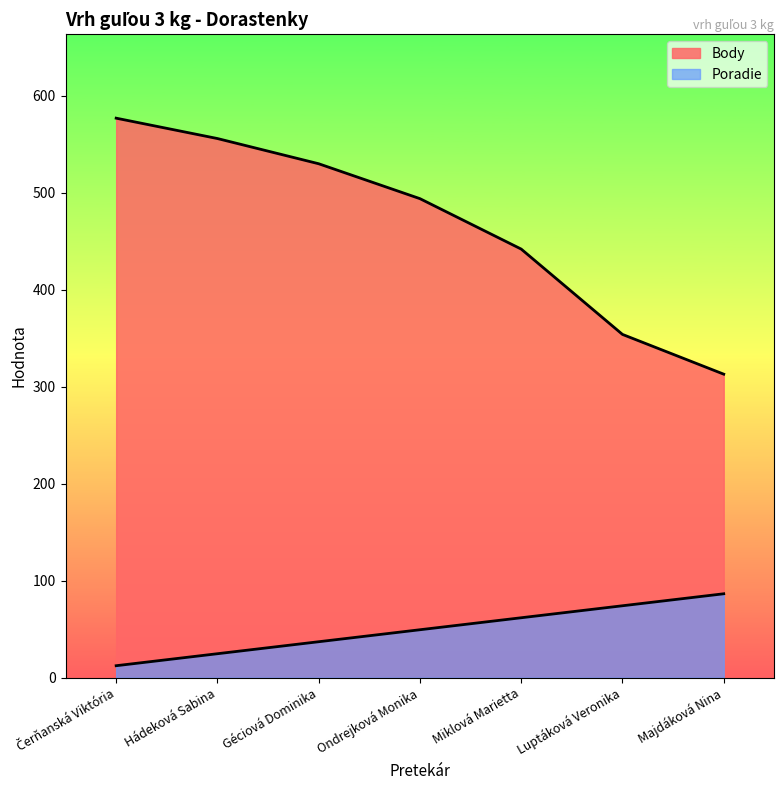

At which category does the chart reach its minimum across all series?

Čerňanská Viktória